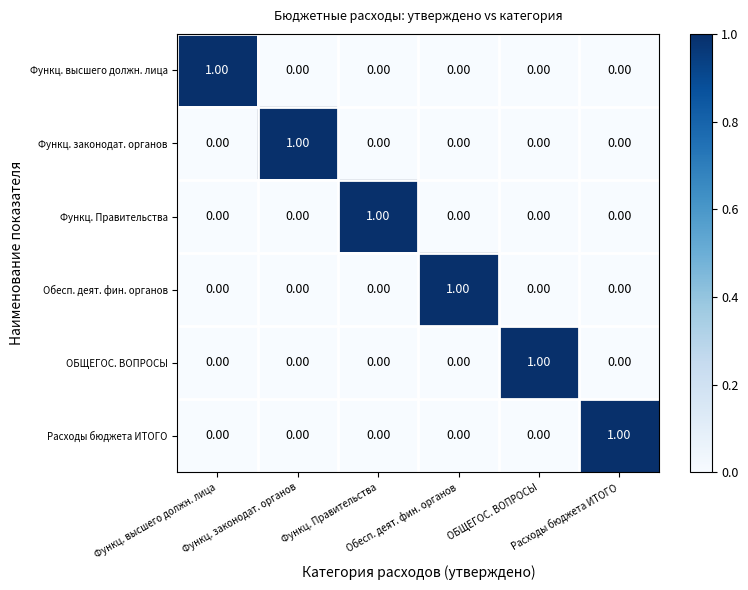

Which has a higher value, Расходы бюджета ИТОГО or Обесп. деят. фин. органов?

Расходы бюджета ИТОГО